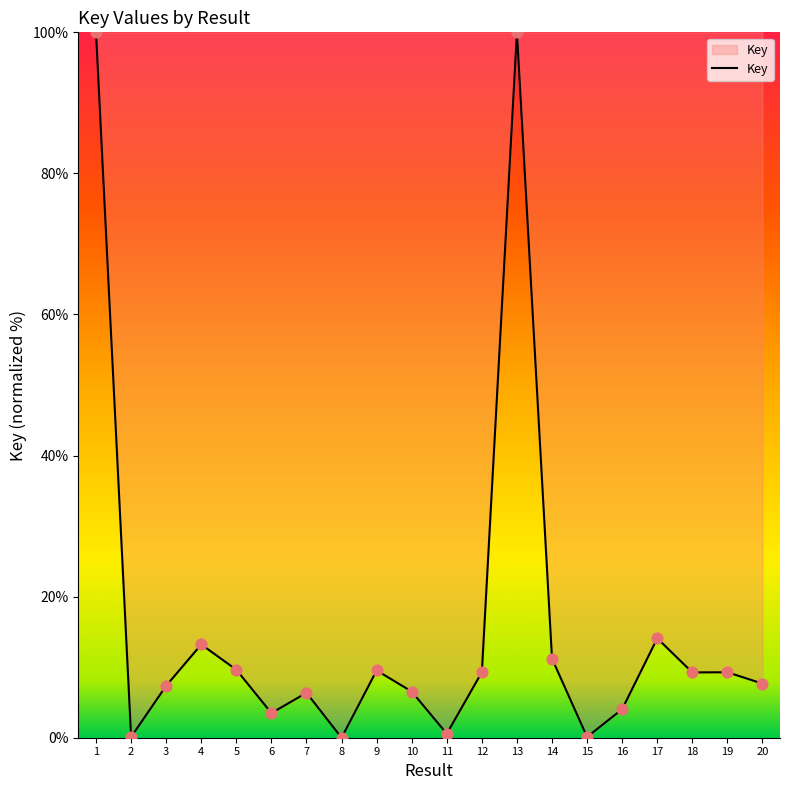

Approximately how many times larger is the value at 14 compared to 10?

1.7